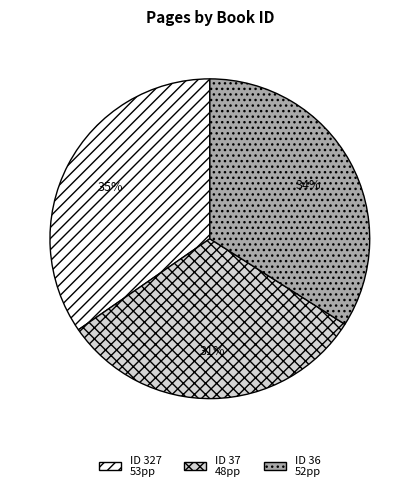

Is there a majority slice in this chart?

No